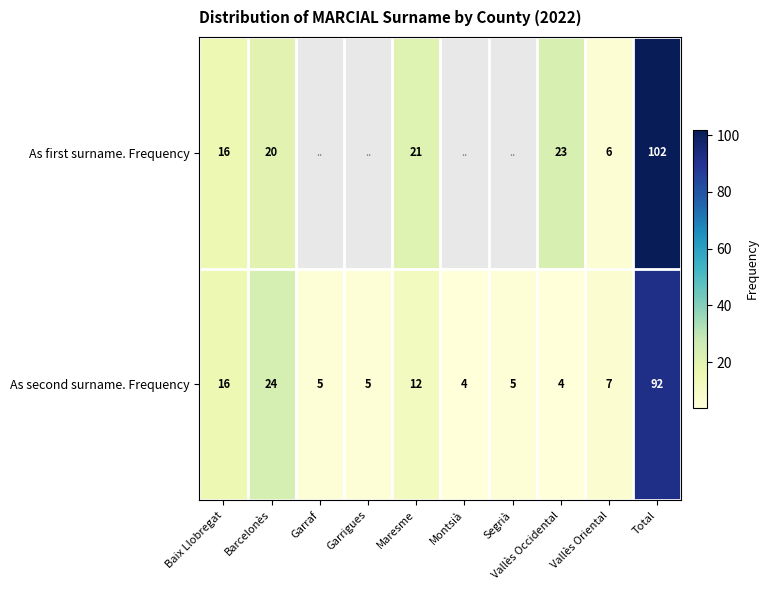

The As second surname. Frequency series shows 6.6 at Baix Llobregat. True or false?

False